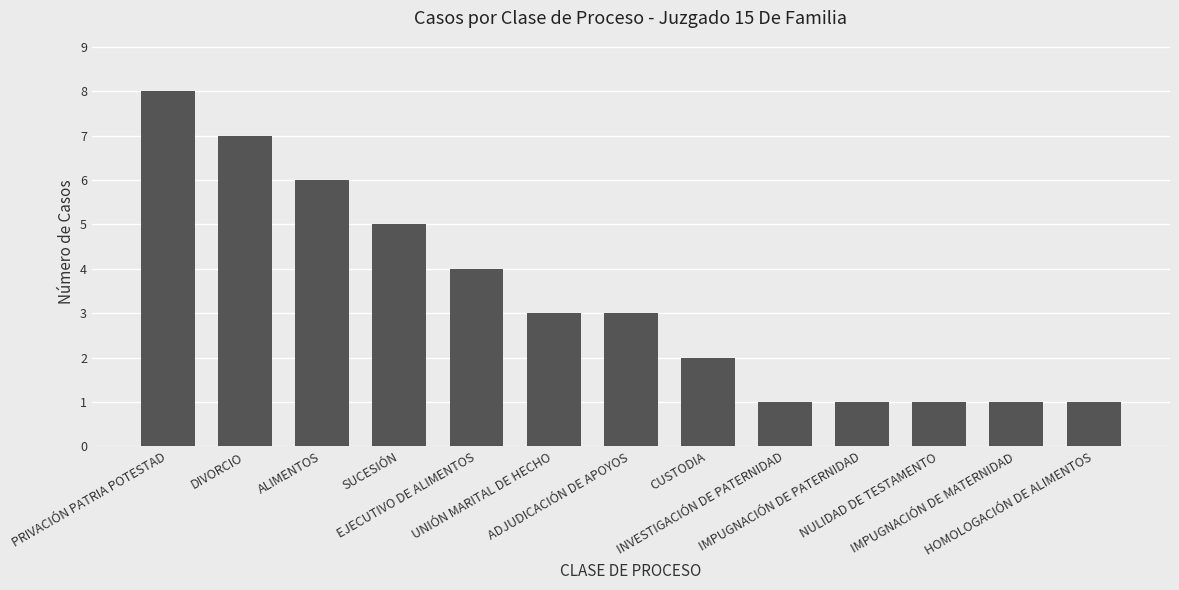

How many series are shown in this chart?

1